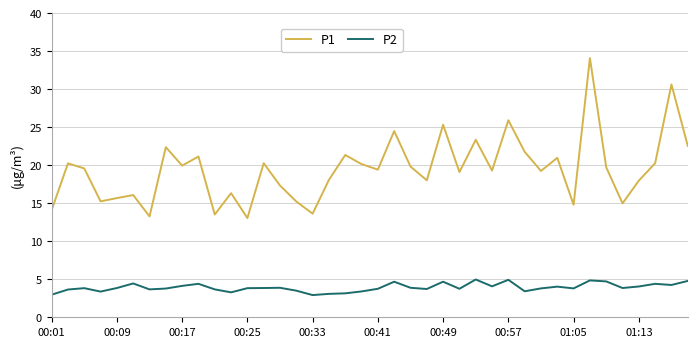

Which series has the widest spread of values?

P1